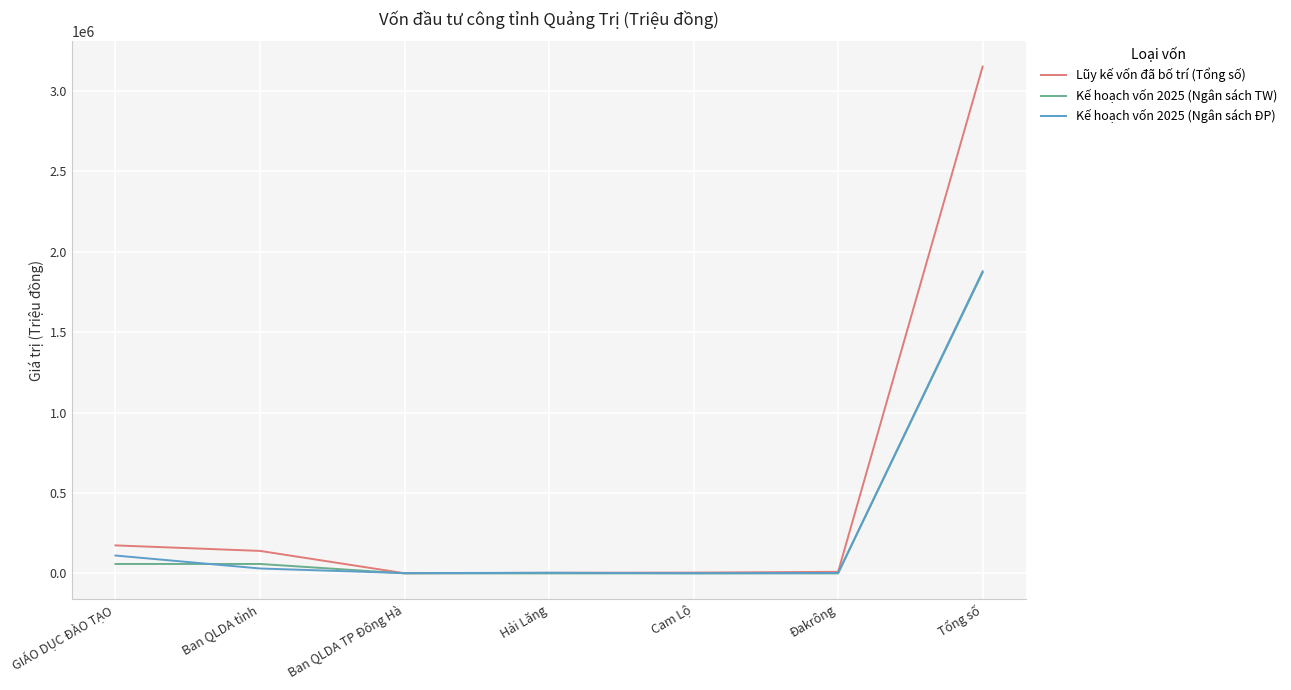

The Kế hoạch vốn 2025 (Ngân sách ĐP) series shows 30522.0 at Ban QLDA tỉnh. True or false?

True